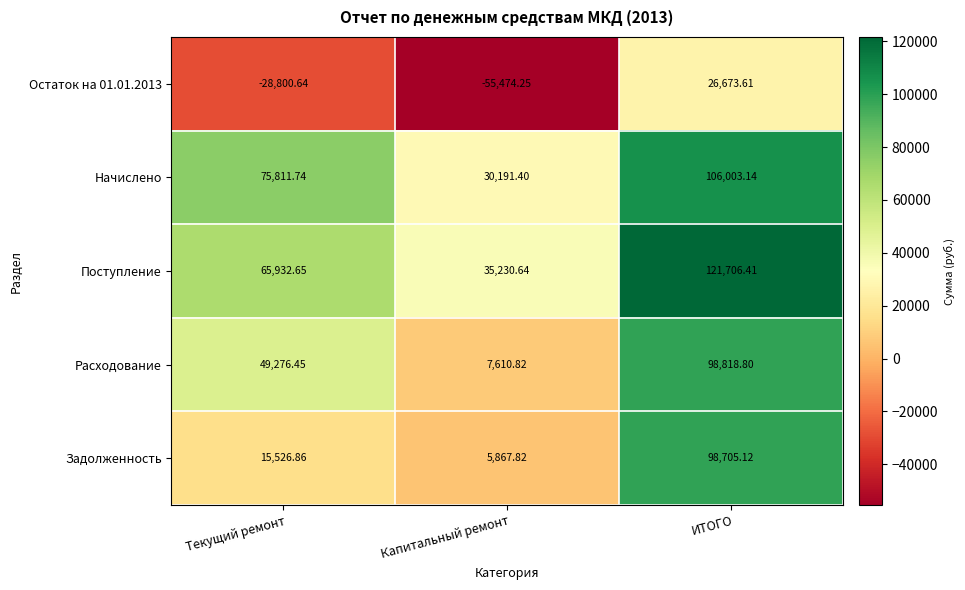

Which label corresponds to the smallest value in the chart?

Капитальный ремонт